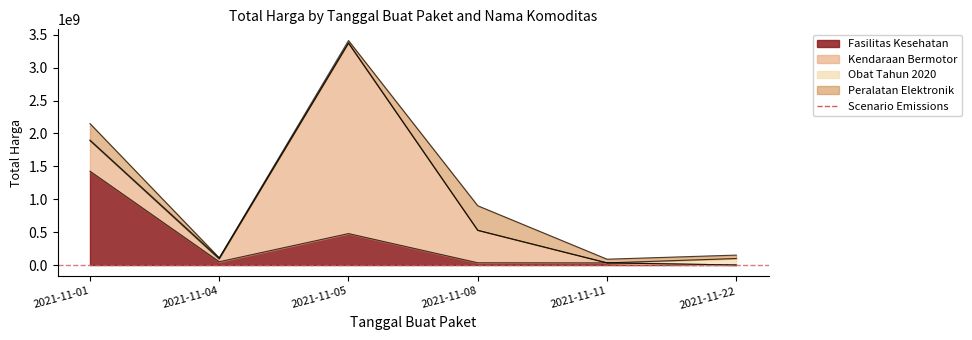

Reading left to right, list all the values displayed in this chart.

Fasilitas Kesehatan: 2021-11-01=1425867900	2021-11-04=49730040	2021-11-05=477600000	2021-11-08=34000000	2021-11-11=32441200	2021-11-22=577875
Kendaraan Bermotor: 2021-11-01=464002100	2021-11-04=39440000	2021-11-05=2892122000	2021-11-08=493000000	2021-11-11=0	2021-11-22=0
Obat Tahun 2020: 2021-11-01=9180000	2021-11-04=15513960	2021-11-05=7401240	2021-11-08=333600	2021-11-11=78000	2021-11-22=98772570
Peralatan Elektronik: 2021-11-01=250350000	2021-11-04=4350000	2021-11-05=34292000	2021-11-08=373404000	2021-11-11=56152800	2021-11-22=51601000